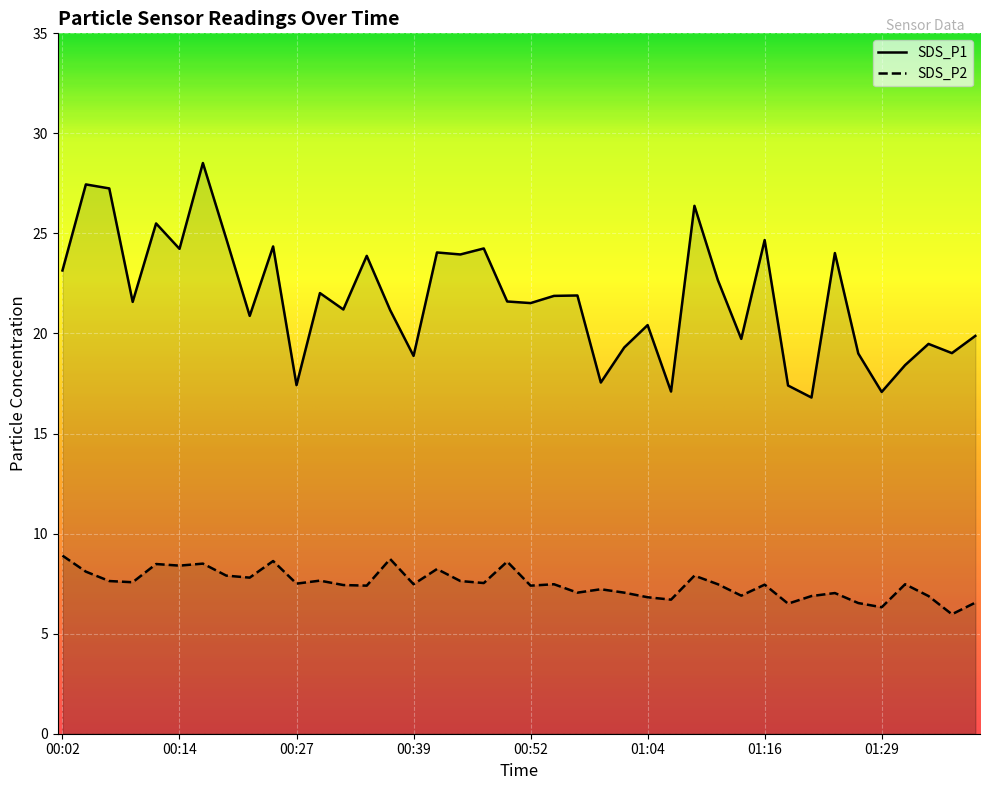

What is the highest value of the SDS_P2 series?

8.9